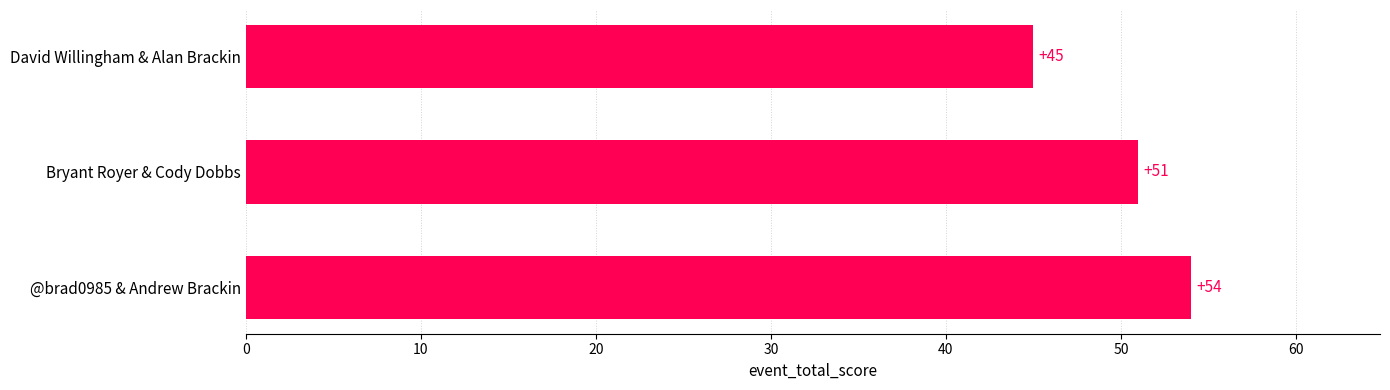

What is the average value?

50